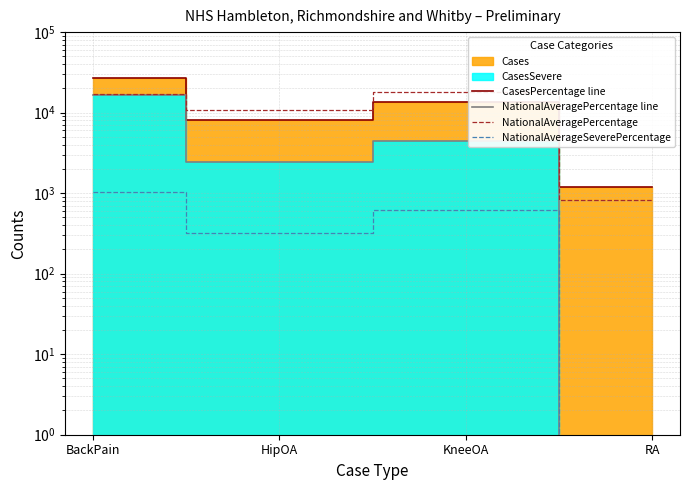

What is the label of the 4th point from the right?

BackPain